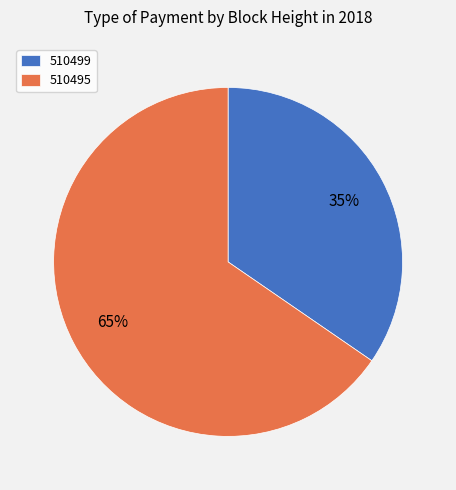

What percentage is the 510499 slice, to the nearest percent?

35%